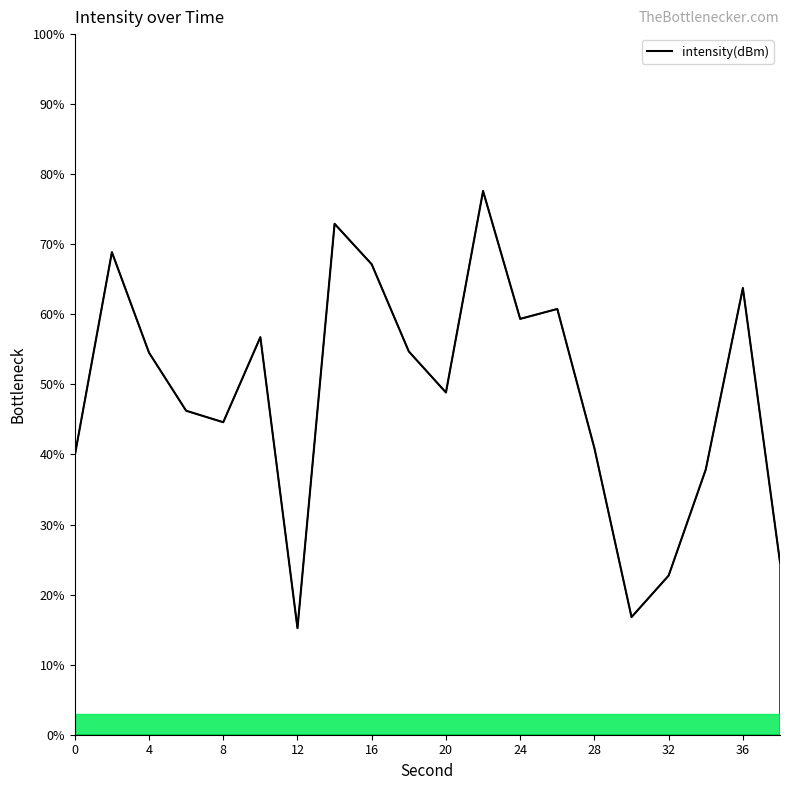

What is the difference between the maximum and minimum values?

62.4